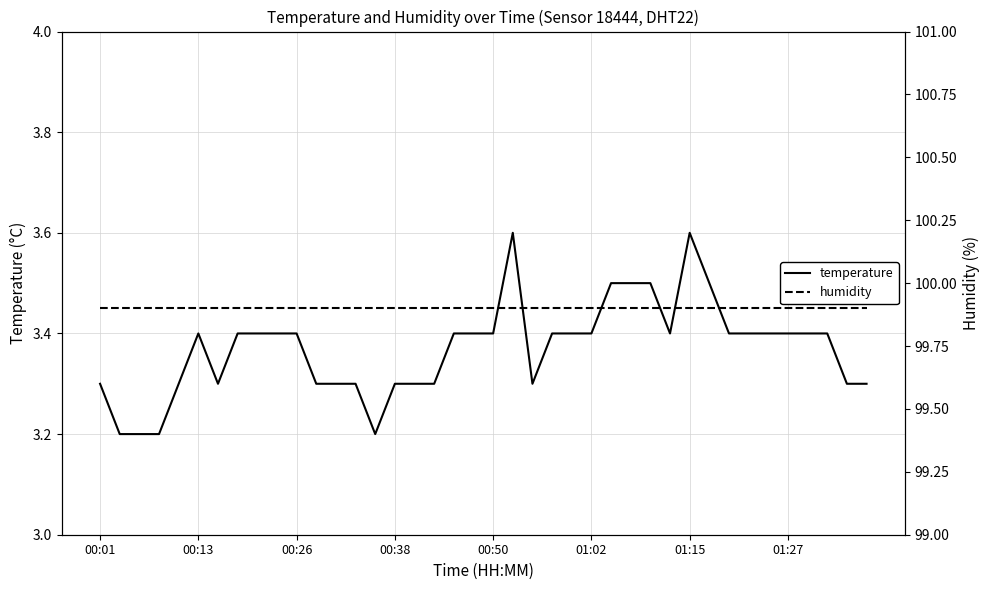

How many interior local peaks does the temperature series have?

3